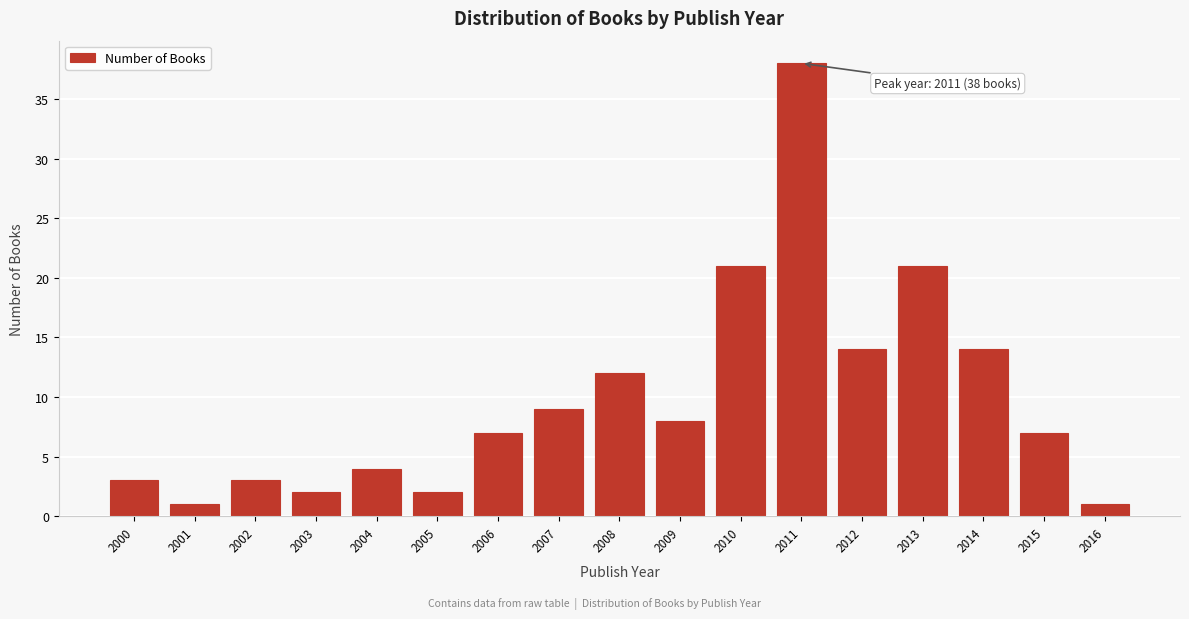

Reading left to right, list all the values displayed in this chart.

3	1	3	2	4	2	7	9	12	8	21	38	14	21	14	7	1